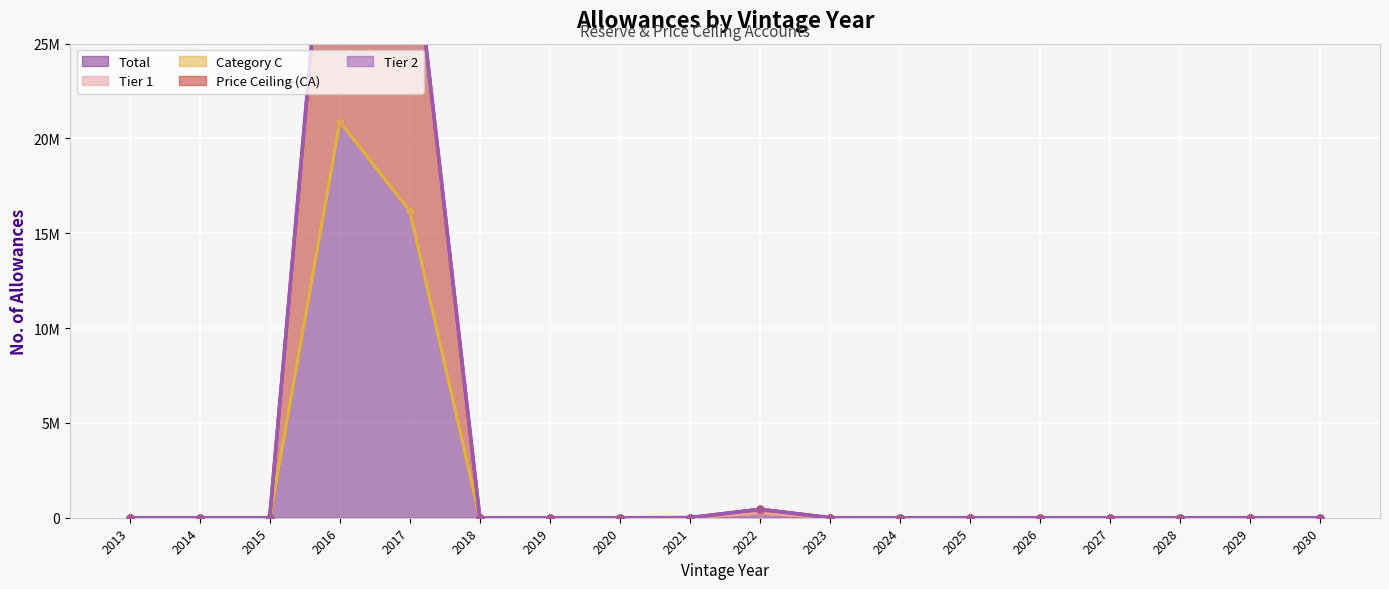

What are all the series names shown in the legend?

Total, Tier 1, Category C, Price Ceiling (CA), Tier 2